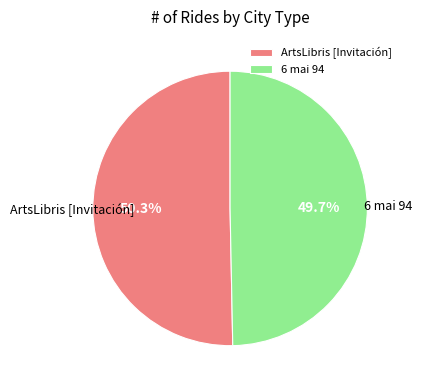

Which category has the smallest portion of the pie?

6 mai 94